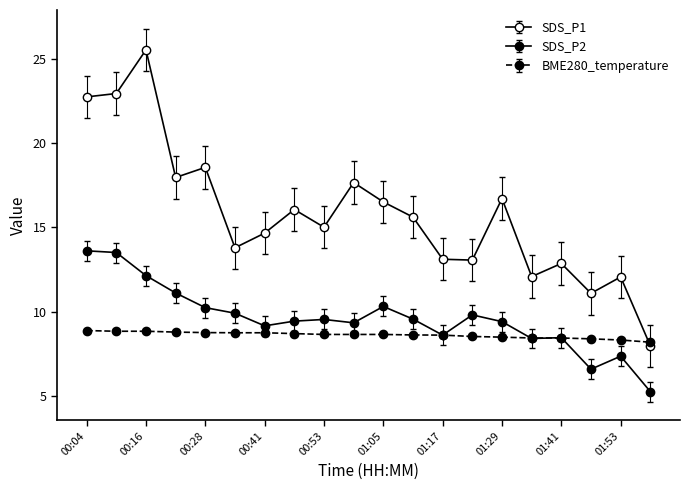

Does the chart have visible grid lines?

No